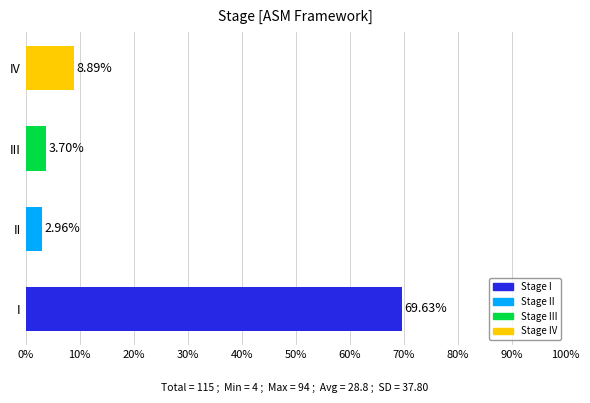

At which category does the chart reach its minimum across all series?

II